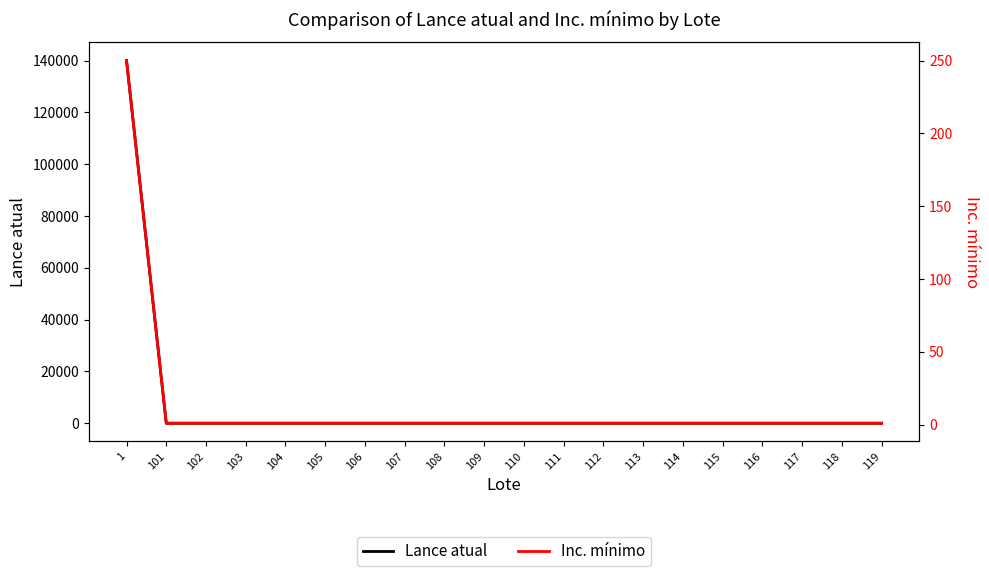

True or false: Inc. mínimo has more than 0 points higher than both neighbors.

False